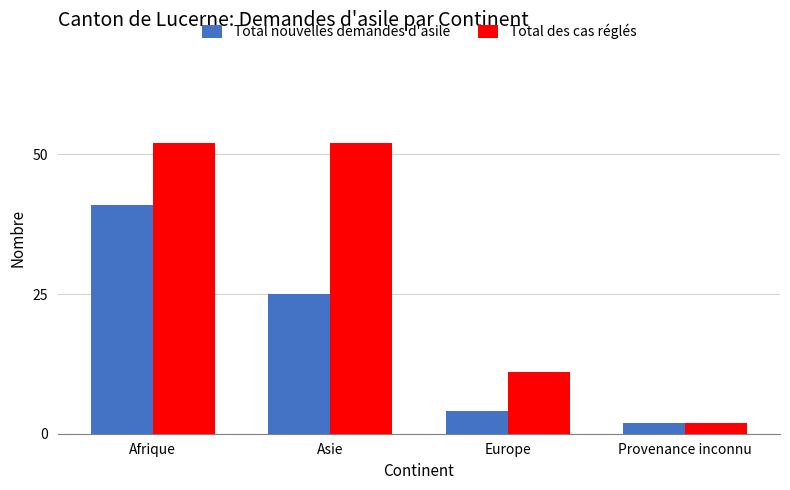

What is the highest value of the Total nouvelles demandes d'asile series?

41